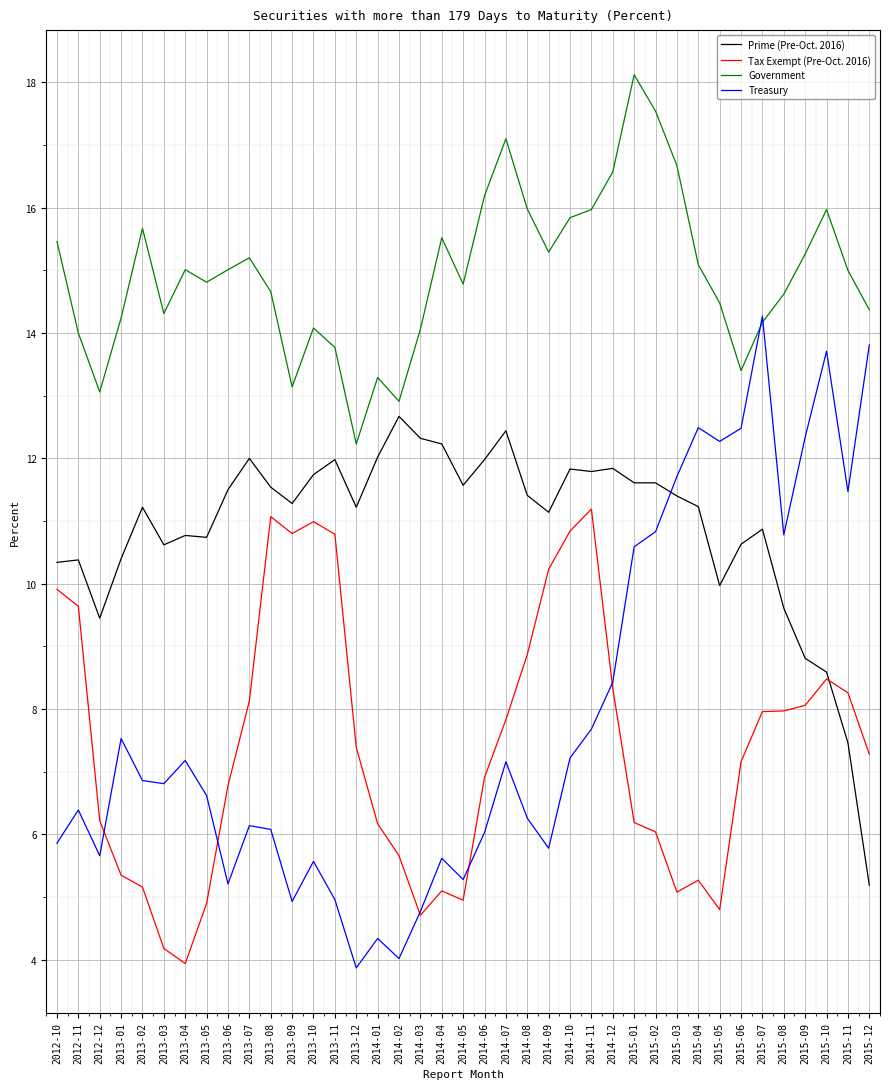

Which series has the largest range (max minus min)?

Treasury